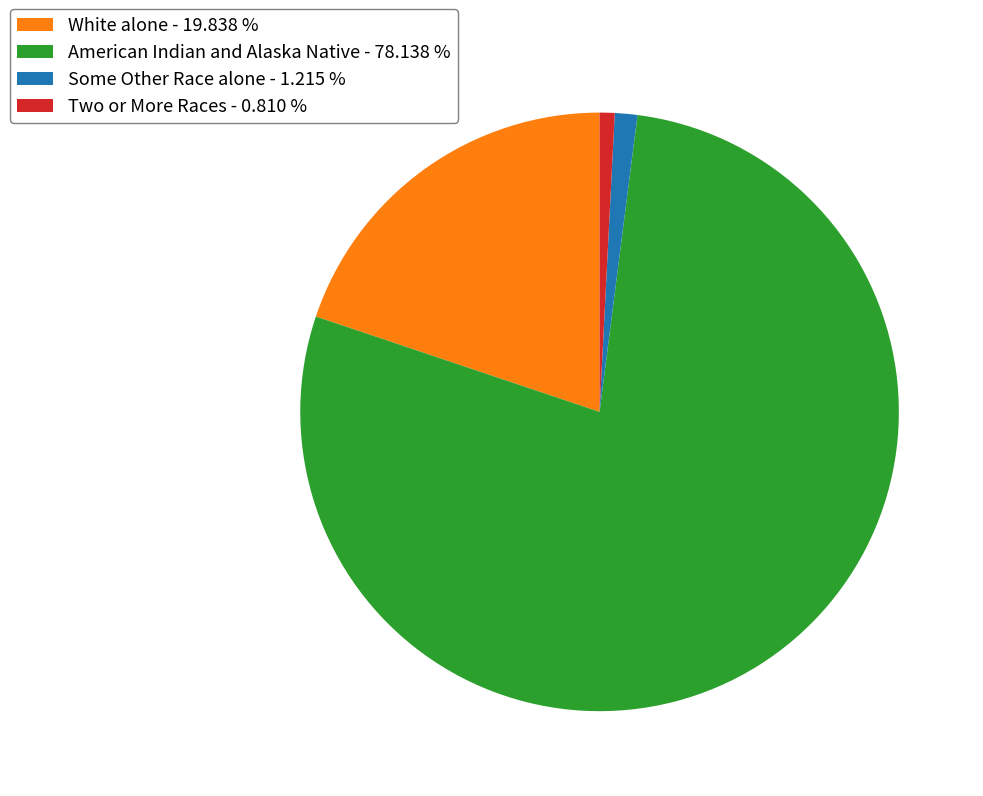

Does any single category account for the majority?

Yes